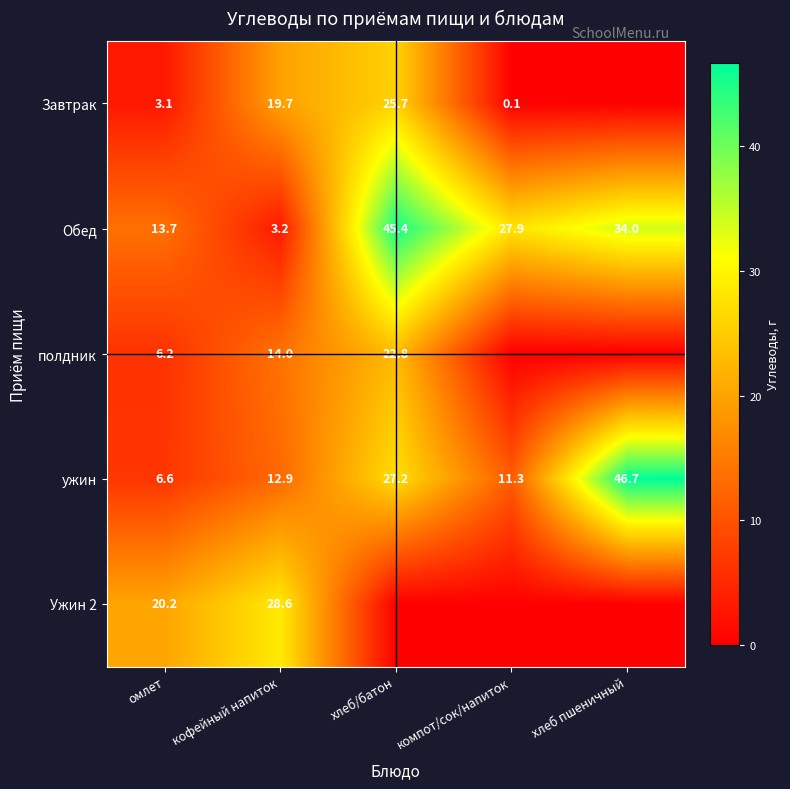

What is the difference between the highest and lowest values at кофейный напиток?

25.4